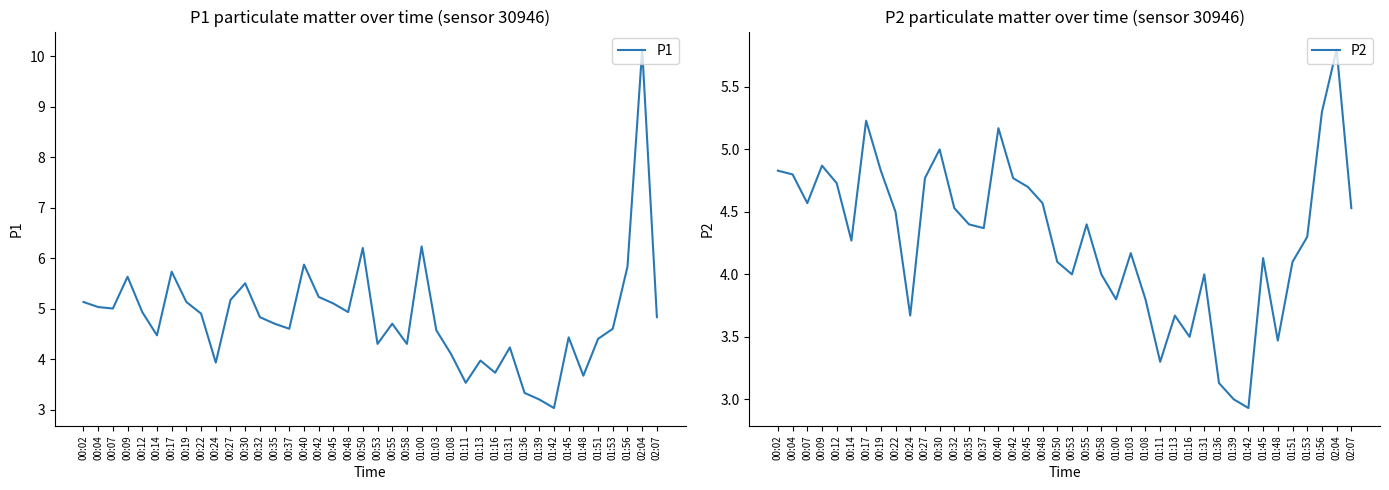

What is the label of the 1st point from the left?

00:02